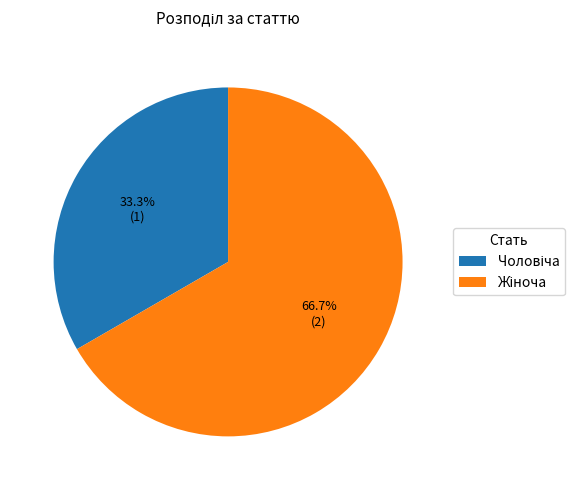

Count the number of slices in the pie.

2